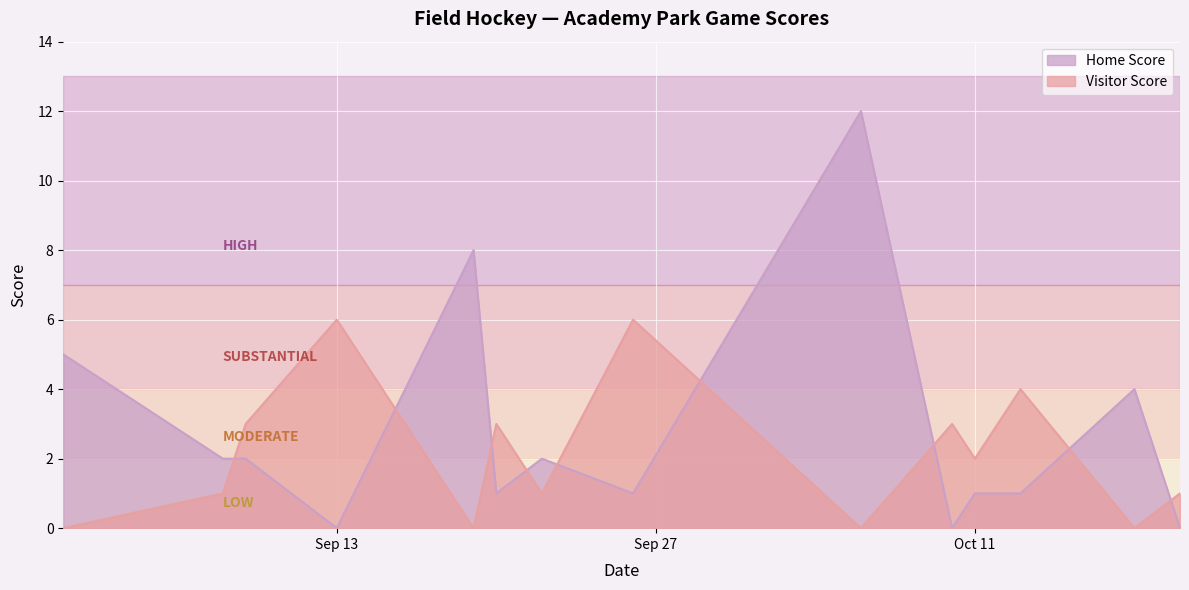

What position from the right is 2022-09-08?

13